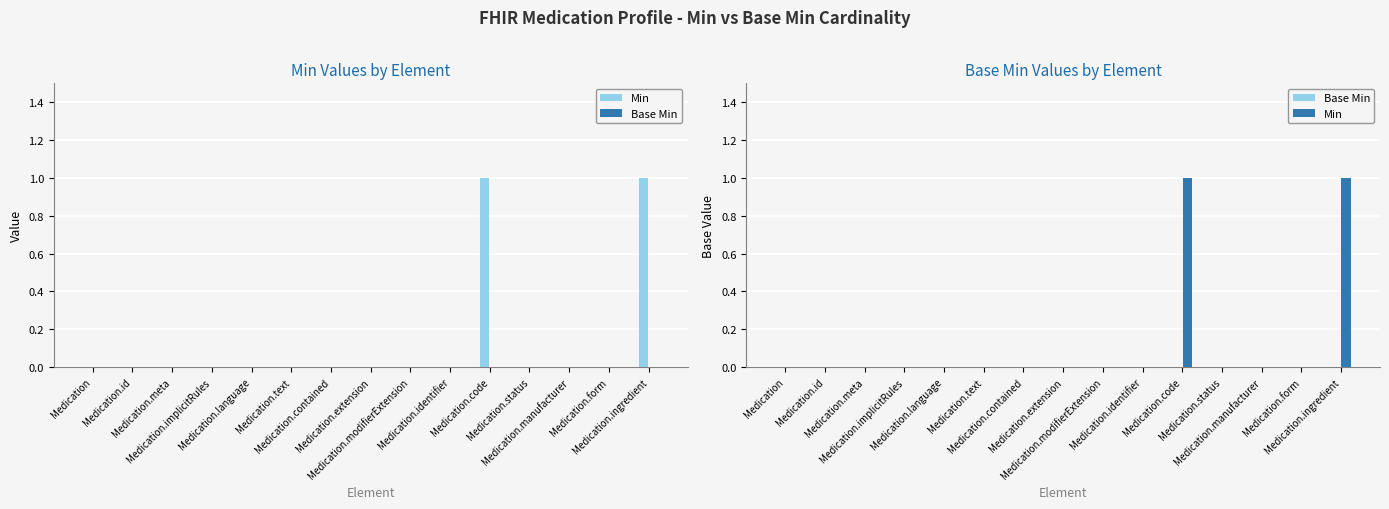

Reading left to right, extract all data points from this chart.

Min: Medication=0	Medication.id=0	Medication.meta=0	Medication.implicitRules=0	Medication.language=0	Medication.text=0	Medication.contained=0	Medication.extension=0	Medication.modifierExtension=0	Medication.identifier=0	Medication.code=1	Medication.status=0	Medication.manufacturer=0	Medication.form=0	Medication.ingredient=1
Base Min: Medication=0	Medication.id=0	Medication.meta=0	Medication.implicitRules=0	Medication.language=0	Medication.text=0	Medication.contained=0	Medication.extension=0	Medication.modifierExtension=0	Medication.identifier=0	Medication.code=0	Medication.status=0	Medication.manufacturer=0	Medication.form=0	Medication.ingredient=0